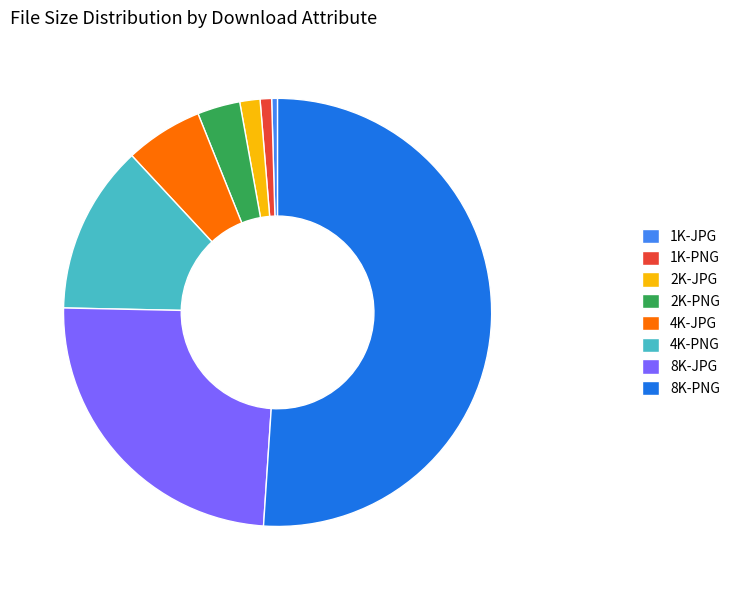

Between 8K-JPG and 4K-JPG, which is larger?

8K-JPG